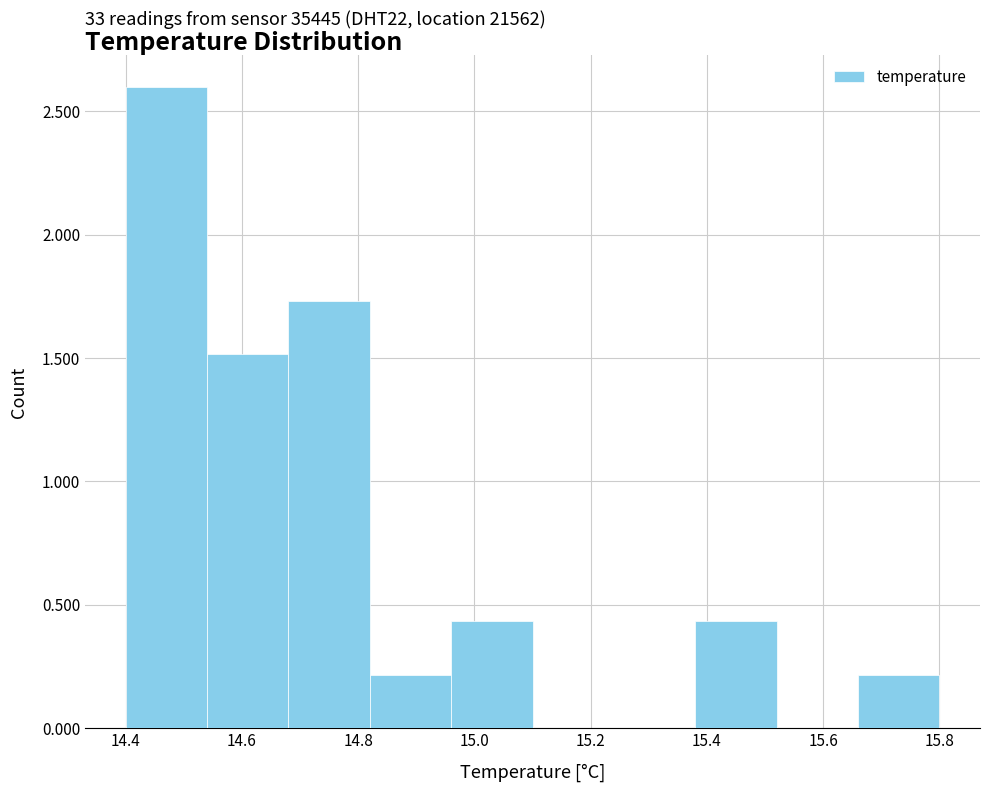

Over which range of the x-axis is the bar tallest?

14.40 to 14.54